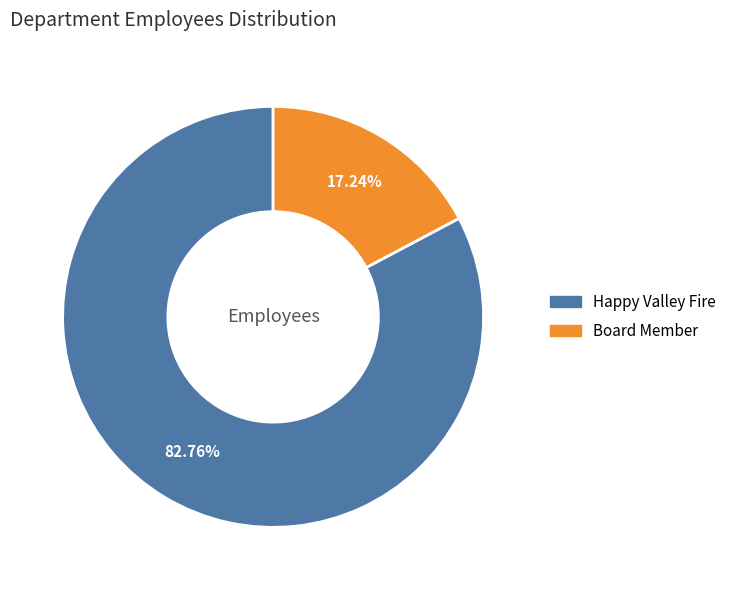

To the nearest percent, what is the difference between the Board Member and Happy Valley Fire slice percentages?

66%